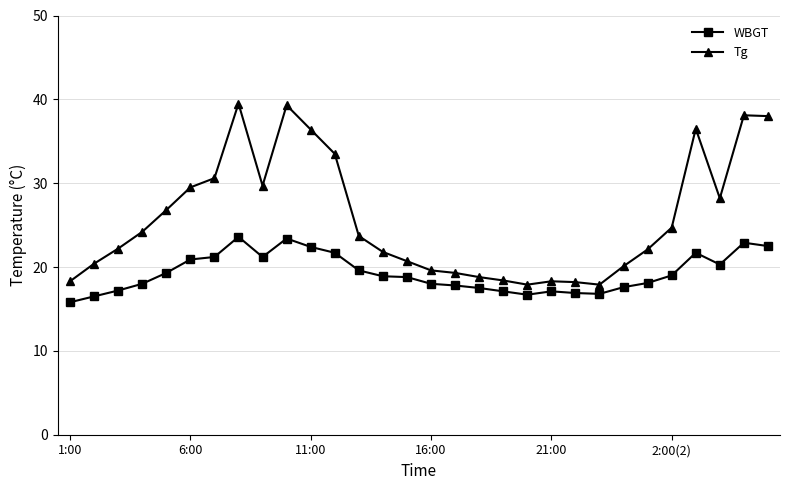

What is the value of the Tg point at the 4th from the left?

24.2